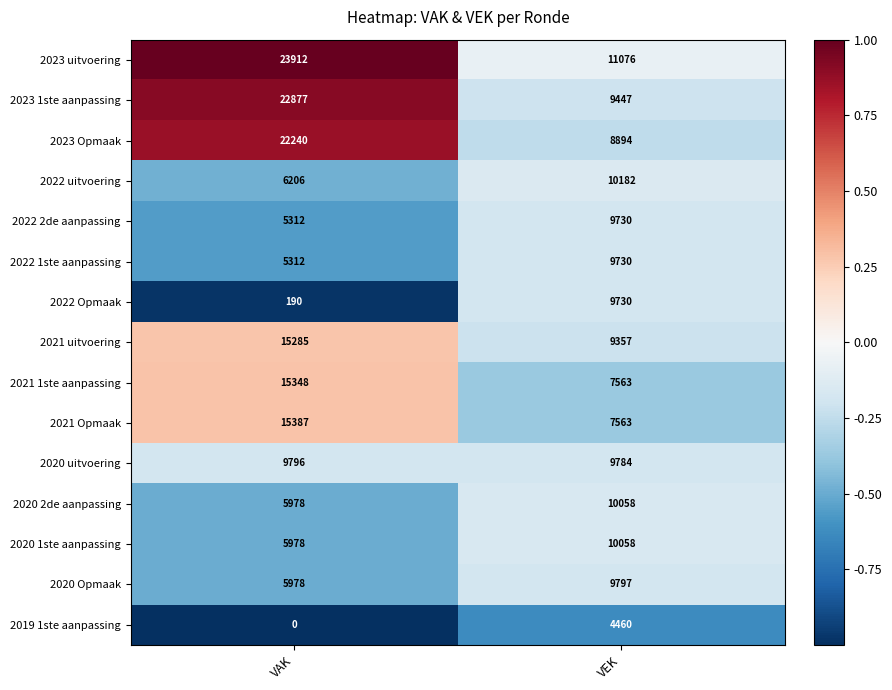

What is the sum of all 2022 uitvoering values?

16388